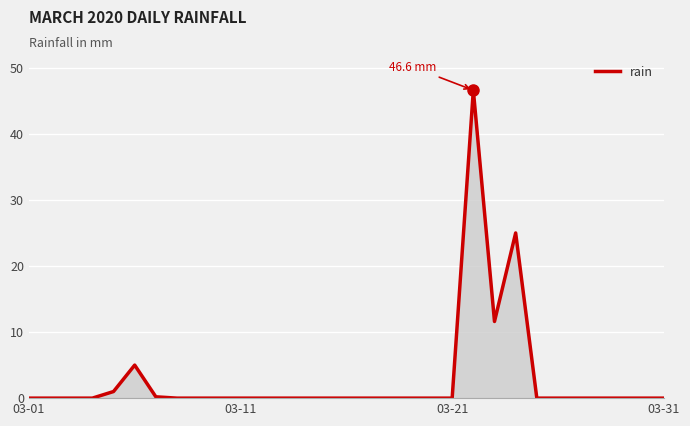

What is the maximum value shown in the chart?

46.6